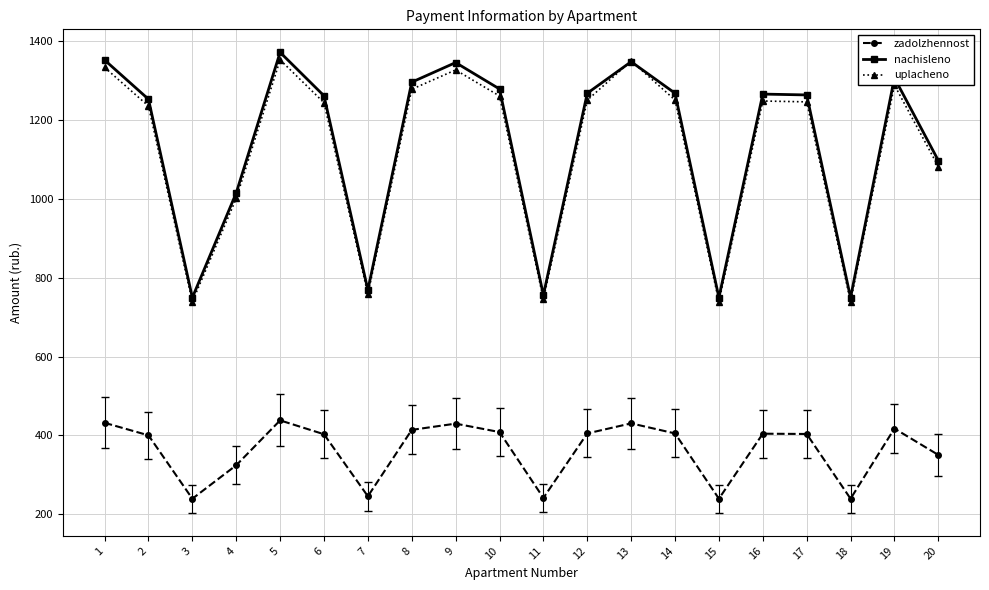

How many values in the uplacheno series exceed 1248?

10